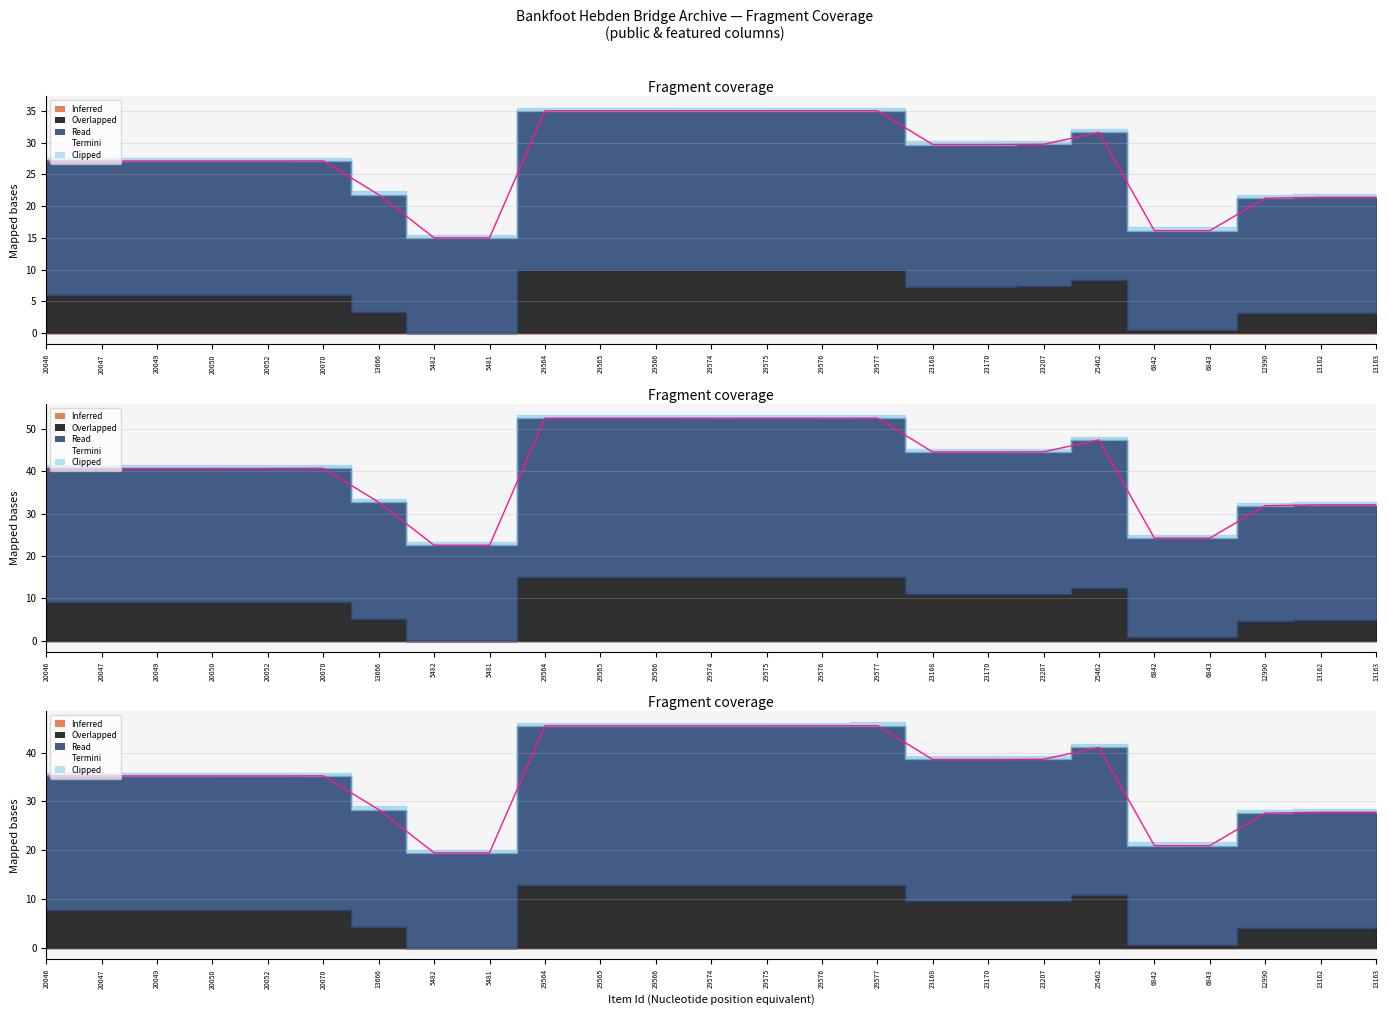

Which has a higher value, 5481 or 20049?

20049